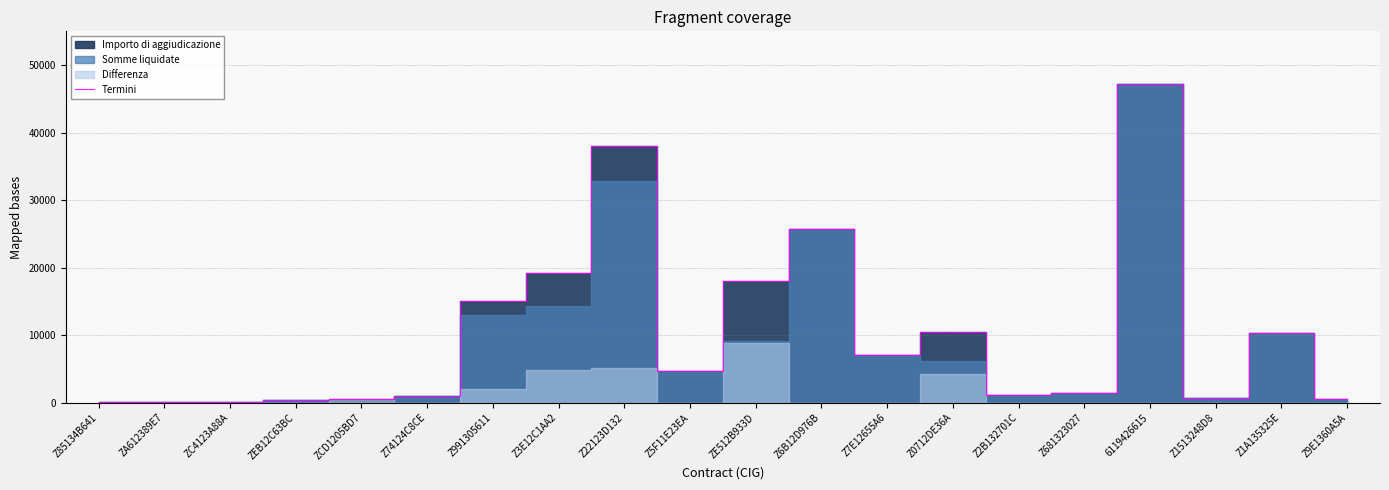

What value does the data have at Z74124C8CE?

955.7